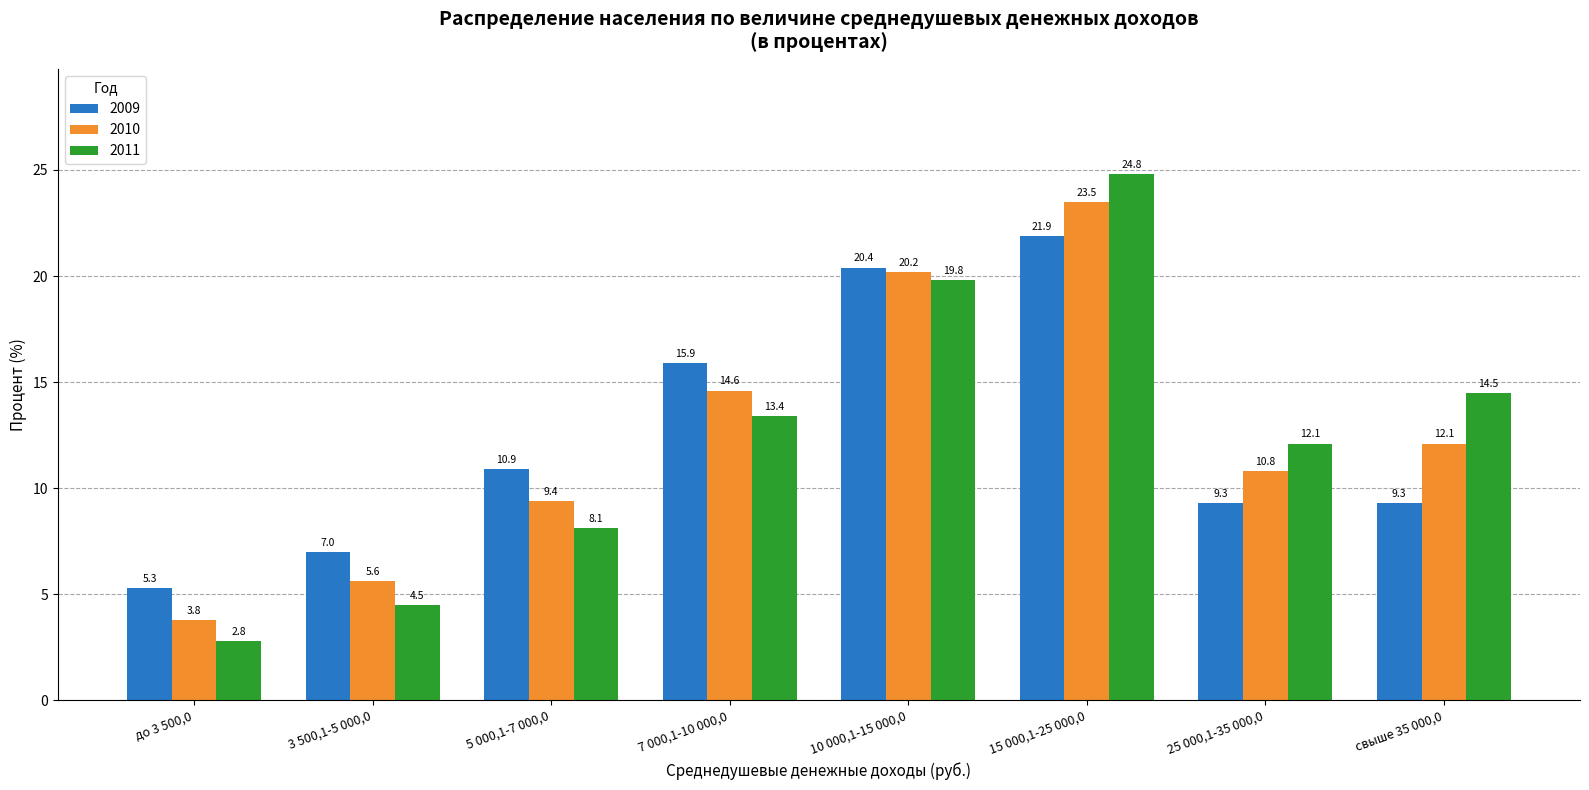

What is the average value of the 2010 series?

12.5